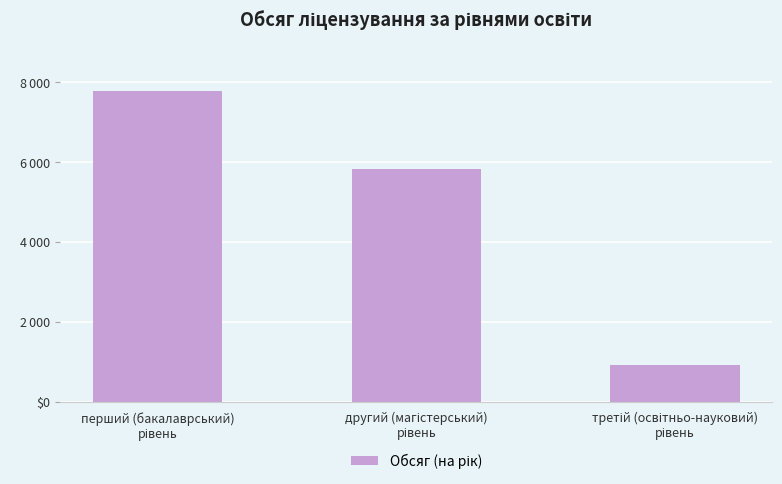

What is the change in value from перший (бакалаврський)
рівень to третій (освітньо-науковий)
рівень?

-6860